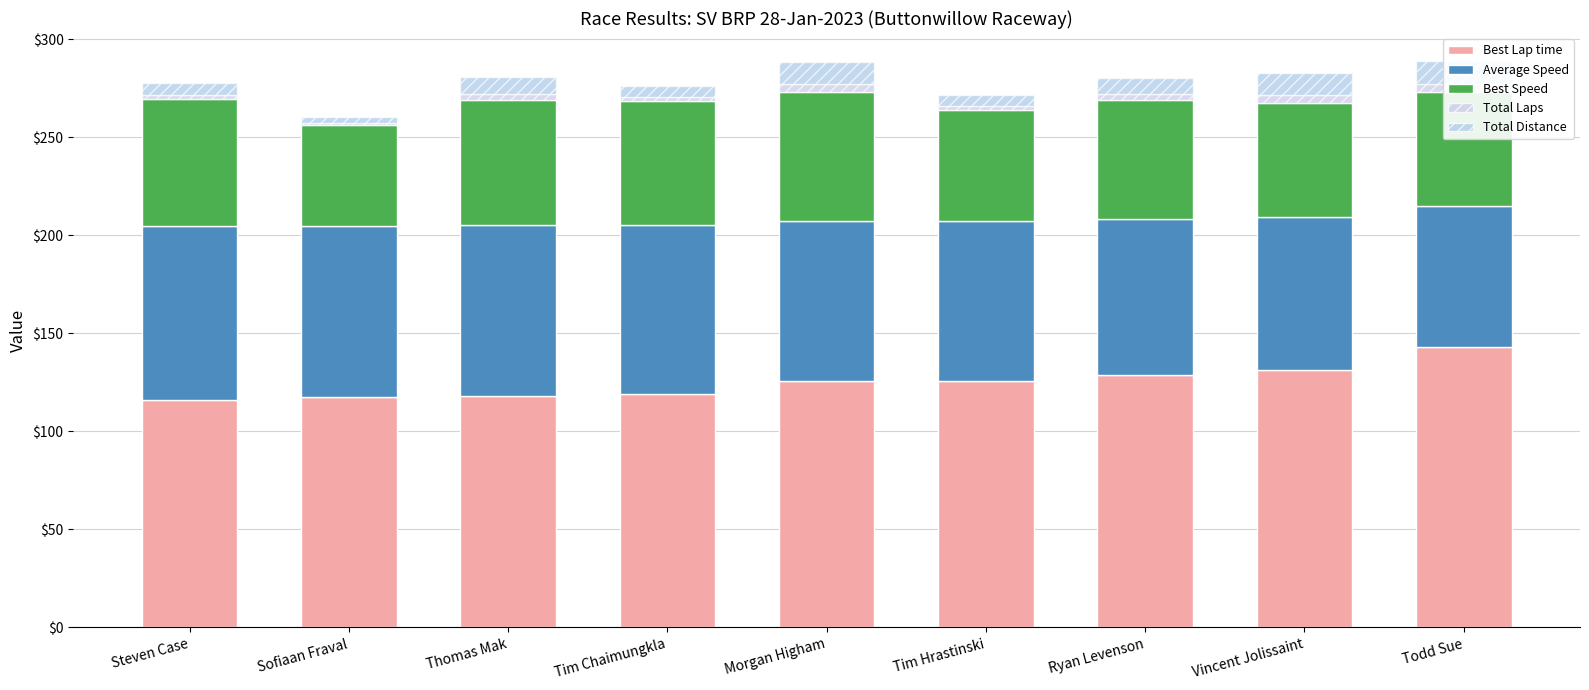

Reading right to left, what are all the values shown in this chart?

Best Lap time: Todd Sue=142.9	Vincent Jolissaint=131.2	Ryan Levenson=128.7	Tim Hrastinski=125.5	Morgan Higham=125.4	Tim Chaimungkla=119.0	Thomas Mak=118.1	Sofiaan Fraval=117.7	Steven Case=116.0
Average Speed: Todd Sue=71.8	Vincent Jolissaint=78.2	Ryan Levenson=79.7	Tim Hrastinski=81.7	Morgan Higham=81.8	Tim Chaimungkla=86.2	Thomas Mak=86.9	Sofiaan Fraval=87.2	Steven Case=88.4
Best Speed: Todd Sue=58.5	Vincent Jolissaint=57.9	Ryan Levenson=60.4	Tim Hrastinski=56.5	Morgan Higham=65.8	Tim Chaimungkla=63.1	Thomas Mak=64.0	Sofiaan Fraval=51.3	Steven Case=65.2
Total Laps: Todd Sue=4.0	Vincent Jolissaint=4.0	Ryan Levenson=3.0	Tim Hrastinski=2.0	Morgan Higham=4.0	Tim Chaimungkla=2.0	Thomas Mak=3.0	Sofiaan Fraval=1.0	Steven Case=2.0
Total Distance: Todd Sue=11.4	Vincent Jolissaint=11.4	Ryan Levenson=8.6	Tim Hrastinski=5.7	Morgan Higham=11.4	Tim Chaimungkla=5.7	Thomas Mak=8.6	Sofiaan Fraval=2.9	Steven Case=5.7